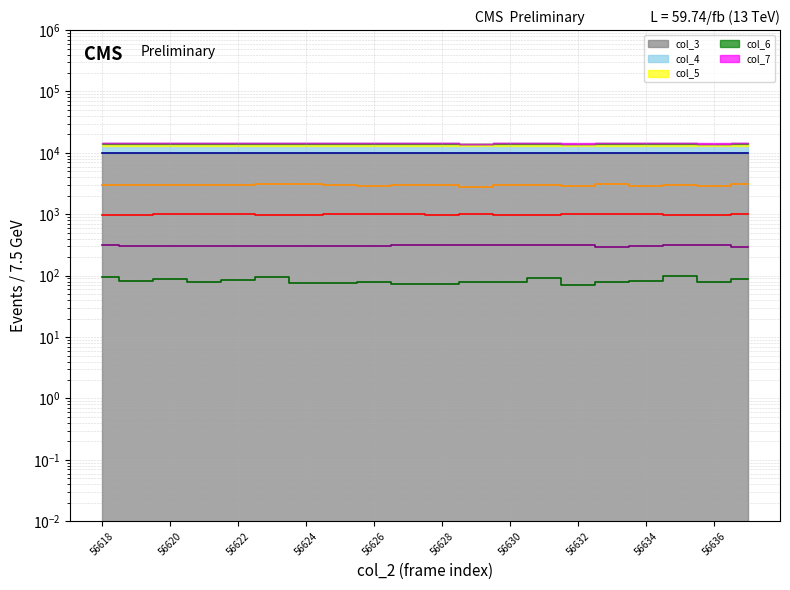

Reading left to right, transcribe all the data shown in this chart.

col_3 (line): 9996.7	9996.8	9997.0	9997.2	9997.4	9997.5	9997.7	9997.9	9998.1	9998.2	9998.4	9998.6	9998.8	9999.0	9999.1	9999.3	9999.5	9999.7	9999.8	10000.0
col_4 (line): 3009.5	3034.6	2960.9	3014.9	3045.4	3119.1	3061.6	2969.9	2942.9	2962.7	2984.3	2829.7	3027.4	3000.5	2851.3	3162.3	2939.4	2996.9	2908.8	3126.3
col_5 (line): 987.5	990.2	994.8	992.6	994.6	985.7	988.4	993.0	1000.0	993.5	990.2	994.8	988.5	983.2	993.1	995.1	992.6	986.7	988.3	998.5
col_6 (line): 313.6	303.8	304.8	304.7	305.6	309.3	307.7	309.0	300.4	312.2	310.2	311.1	311.9	314.9	313.5	296.8	308.2	313.0	316.2	297.6
col_7 (line): 94.4	81.7	87.3	77.5	85.9	94.4	76.1	76.1	80.3	73.2	73.2	78.9	78.9	91.5	71.8	77.5	81.7	100.0	80.3	87.3